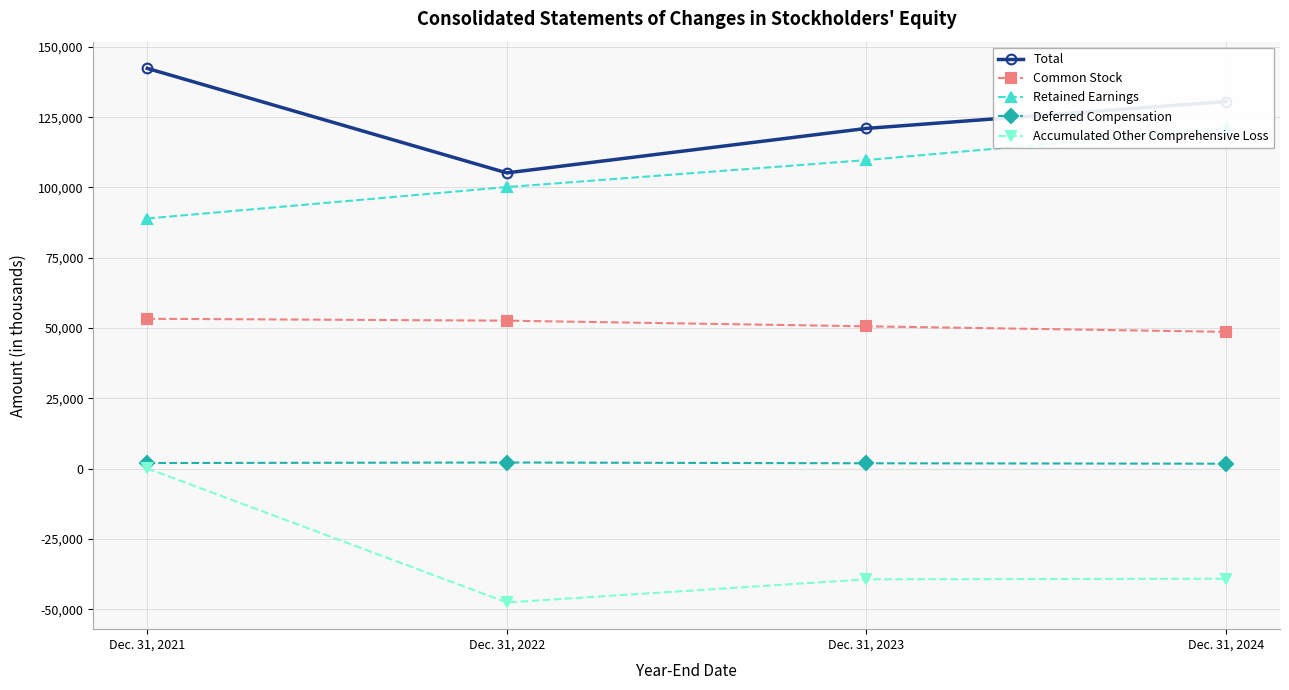

What is the difference between the maximum and minimum values in the Retained Earnings series?

32094